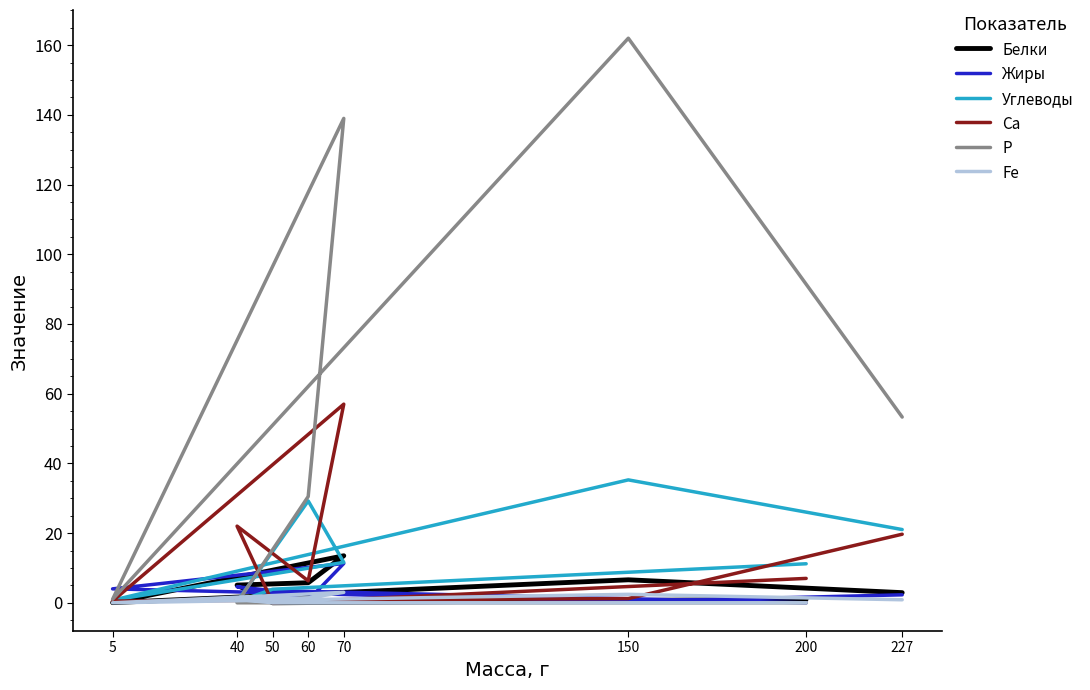

Which series has the widest spread of values?

Р